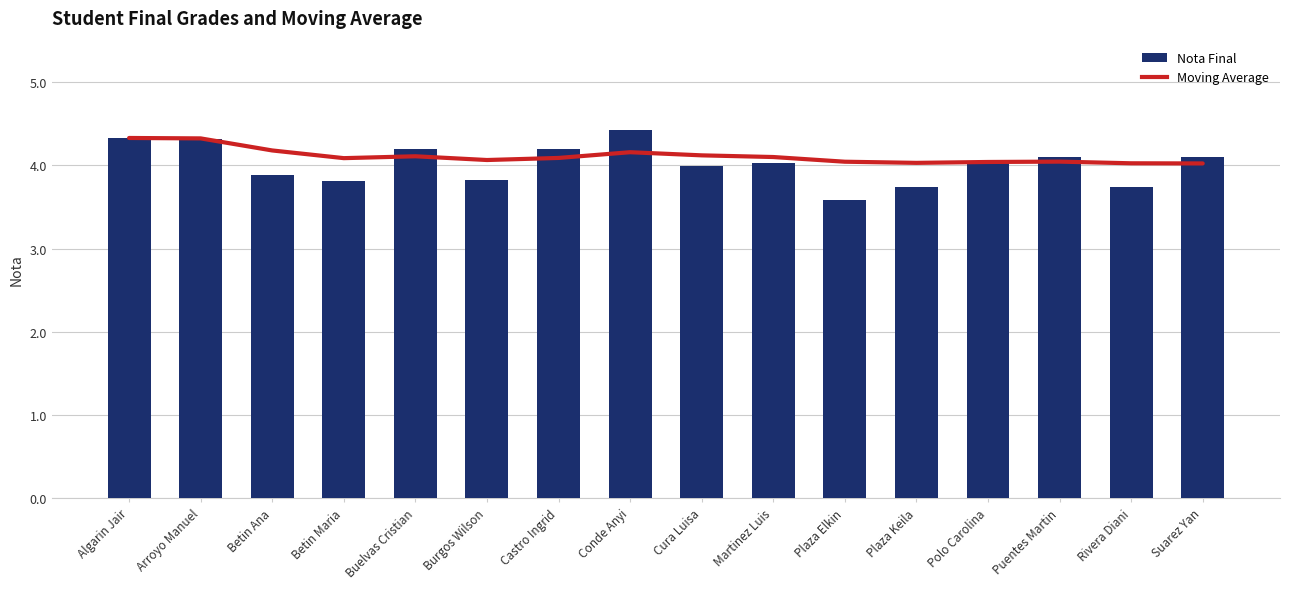

At how many categories does at least one series exceed 3?

16